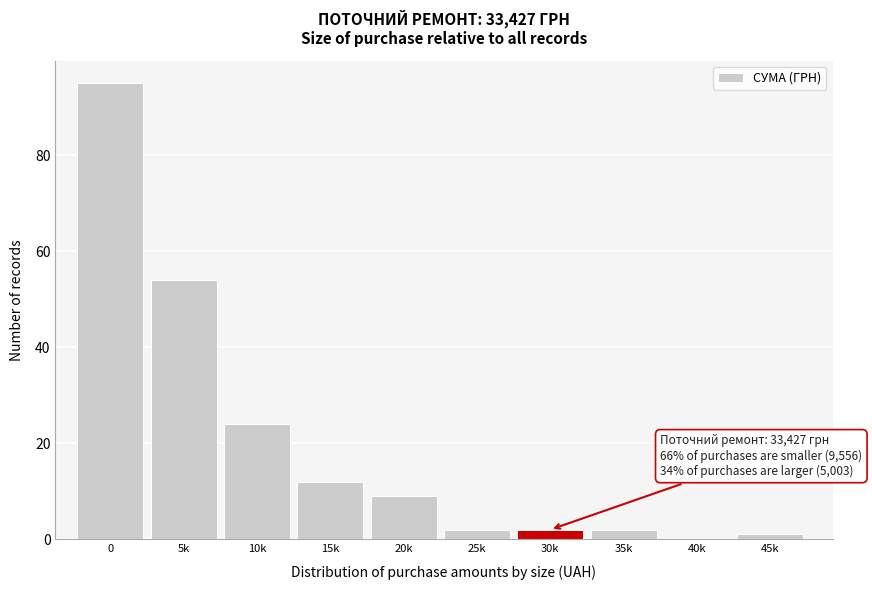

Reading left to right, what are all the values shown in this chart?

0=95	5k=54	10k=24	15k=12	20k=9	25k=2	30k=2	35k=2	40k=0	45k=1